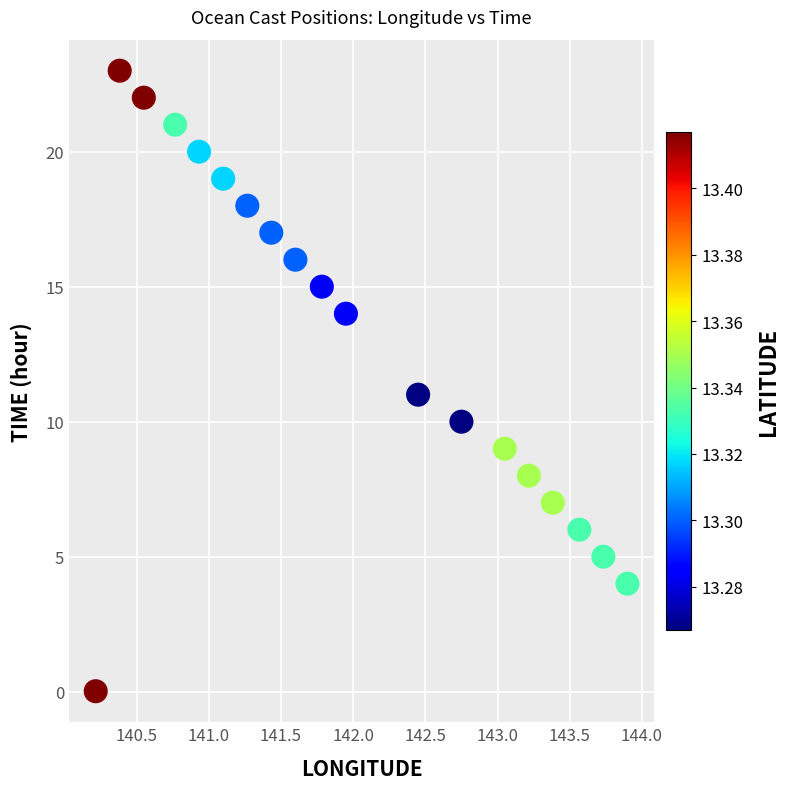

What is the range of X values (max minus min)?

3.7